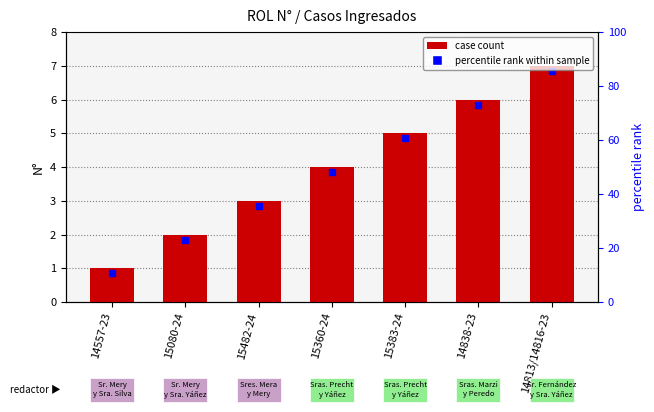

Reading left to right, list all the values displayed in this chart.

1	2	3	4	5	6	7